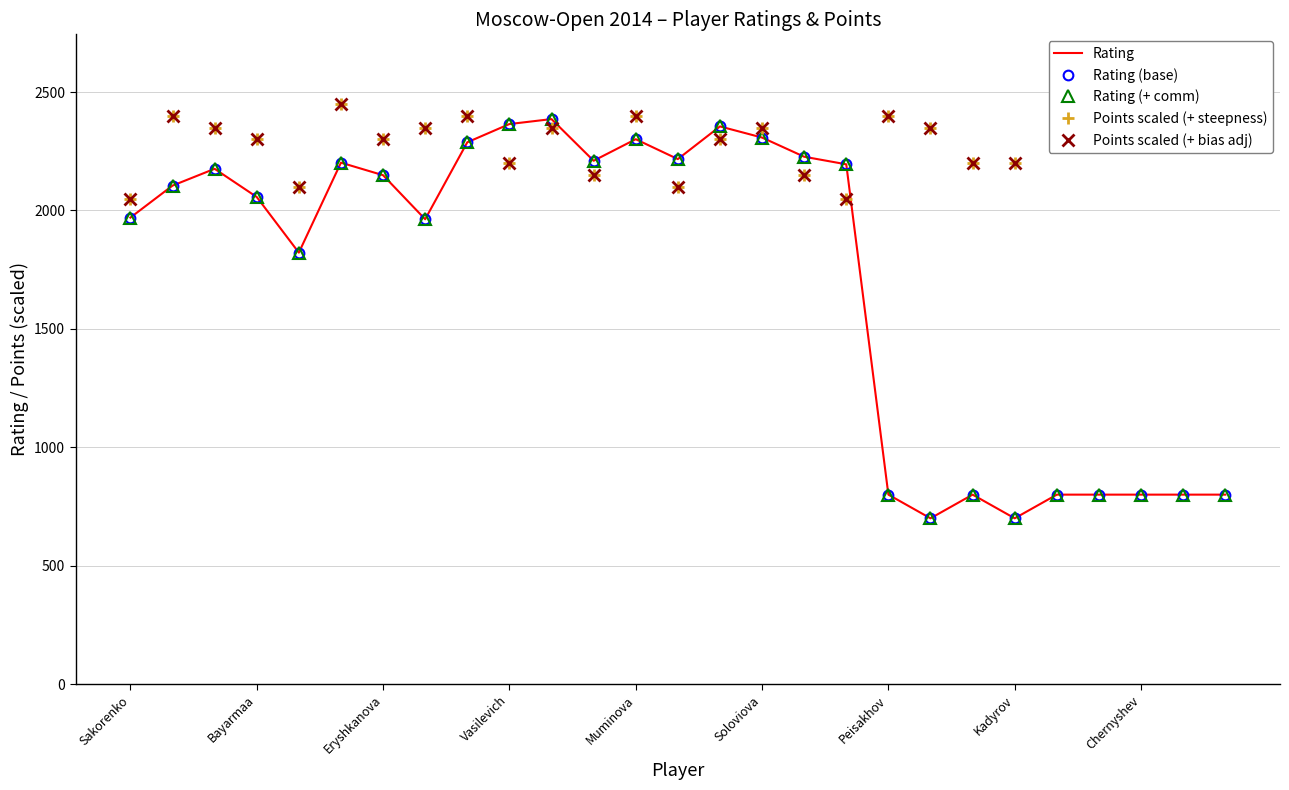

Count the number of categories in the chart.

27